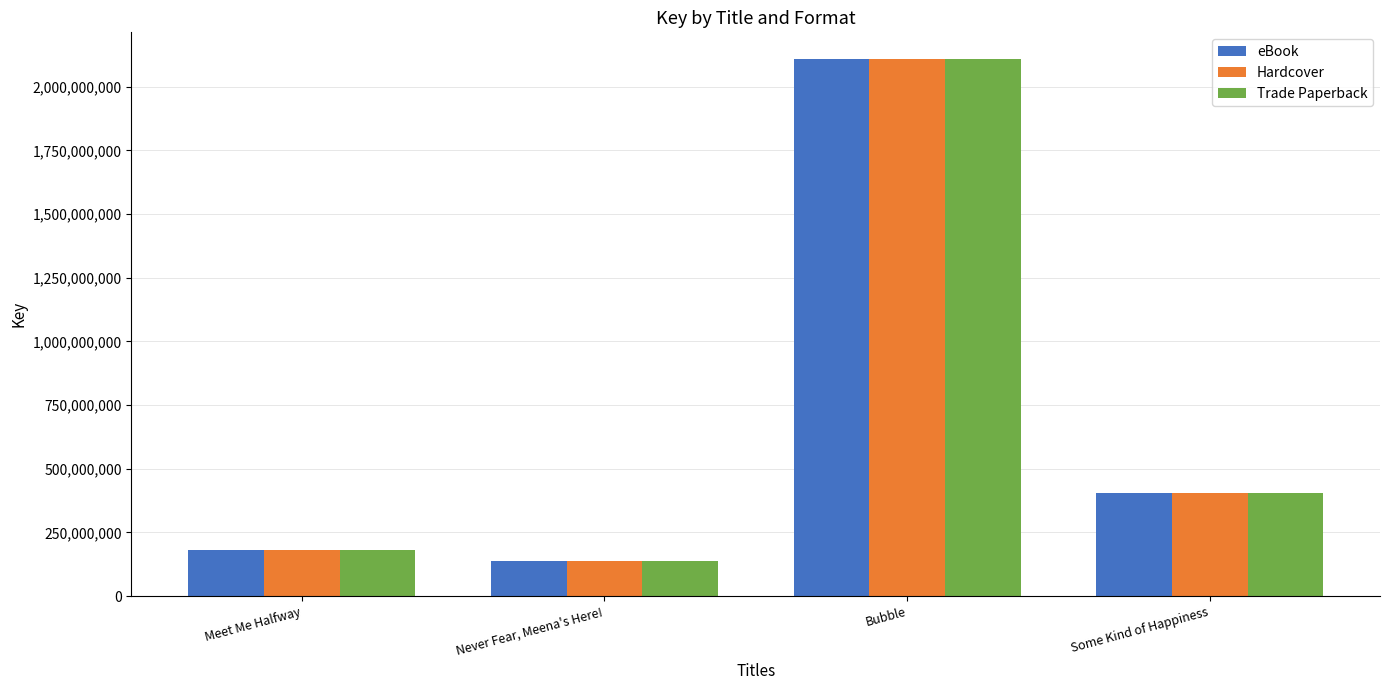

At which label does eBook first exceed 404955678?

Bubble